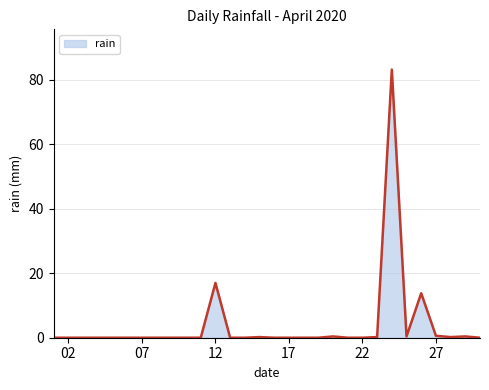

What is the greatest value displayed?

83.2